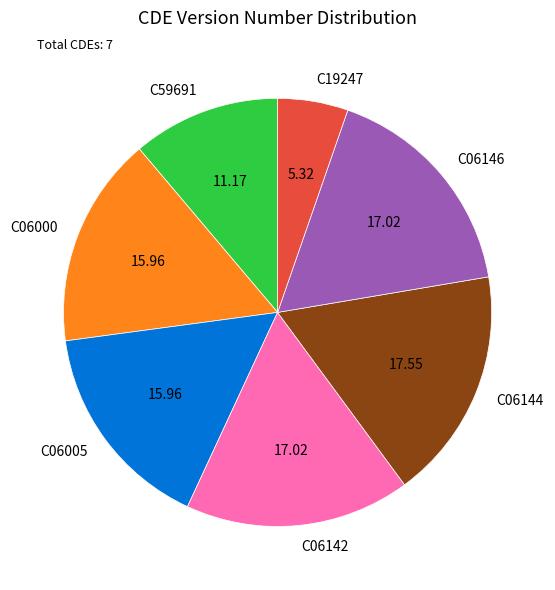

Does C06142 account for over 50% of the chart?

No